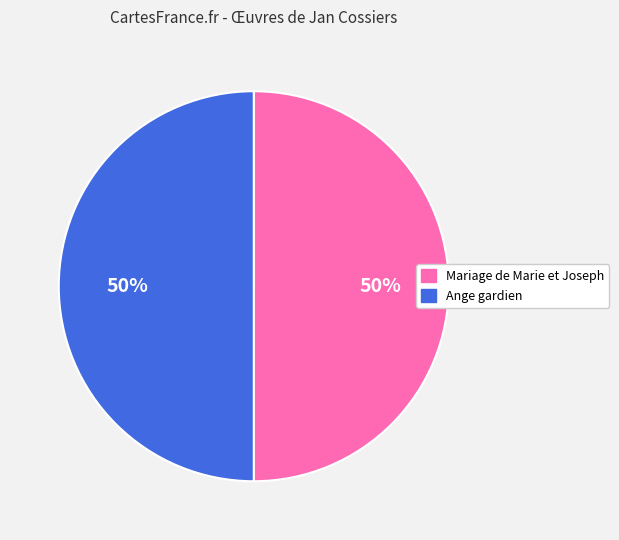

Combined, do Mariage de Marie et Joseph and Ange gardien account for over 50%?

Yes